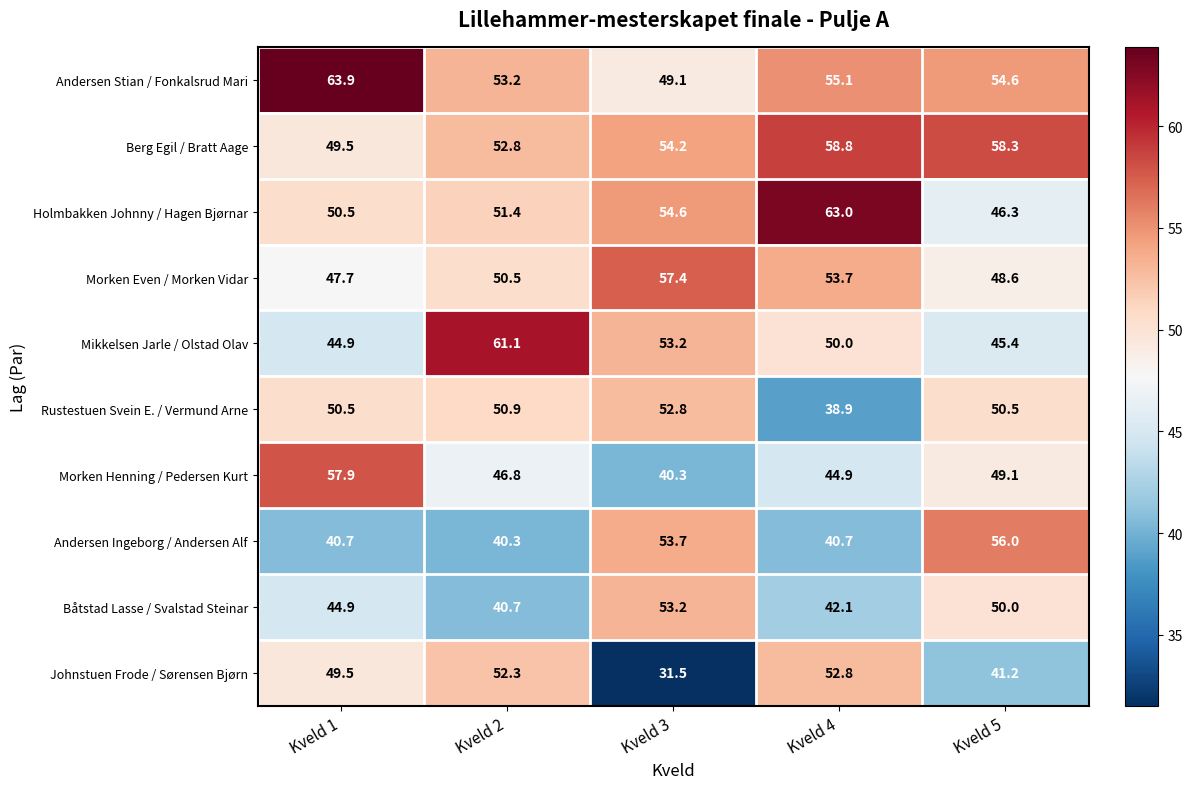

What is the total value across all series at Kveld 1?

500.0